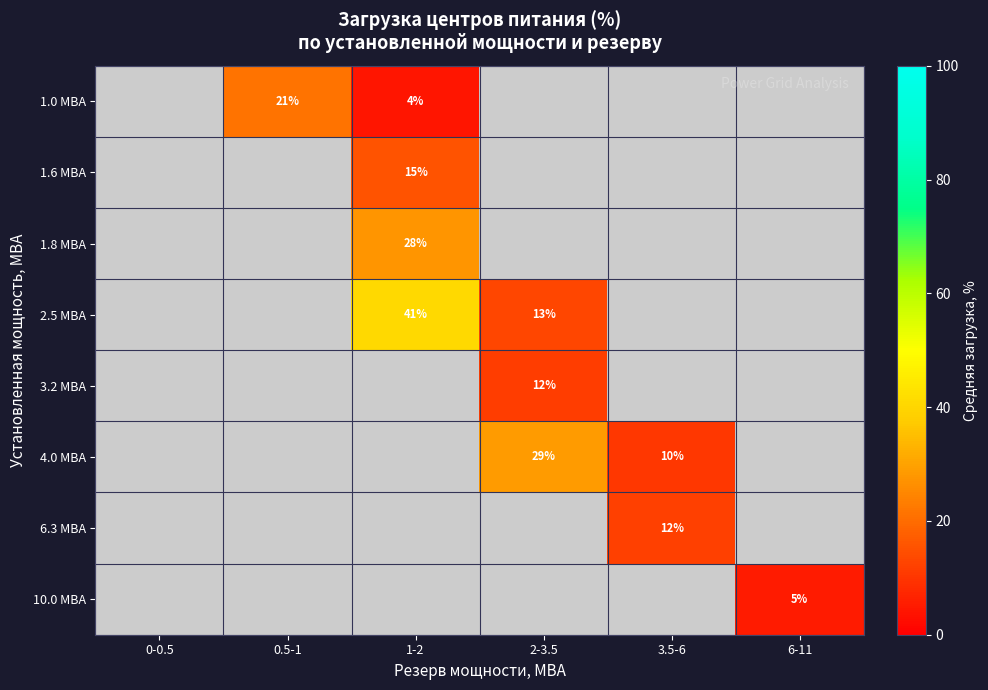

Count the number of data series in this chart.

8